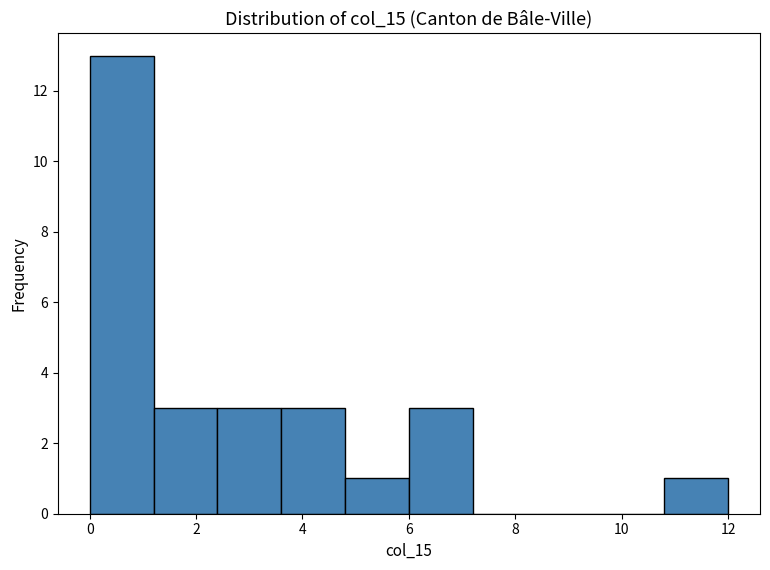

Reading left to right, list every bar in this chart as the range it spans on the x-axis followed by its height. The values are not printed on the chart, so give them approximately, as read against the axis.

0.0 to 1.2: 13
1.2 to 2.4: 3
2.4 to 3.6: 3
3.6 to 4.8: 3
4.8 to 6.0: 1
6.0 to 7.2: 3
7.2 to 8.4: 0
8.4 to 9.6: 0
9.6 to 10.8: 0
10.8 to 12.0: 1